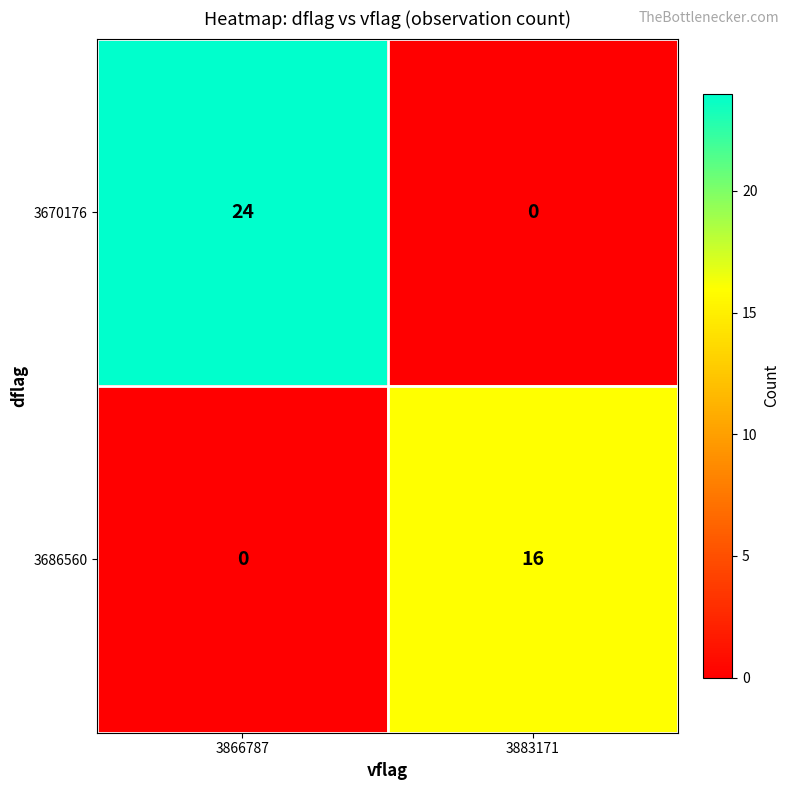

Reading left to right, list all the values displayed in this chart.

3670176: 24	0
3686560: 0	16